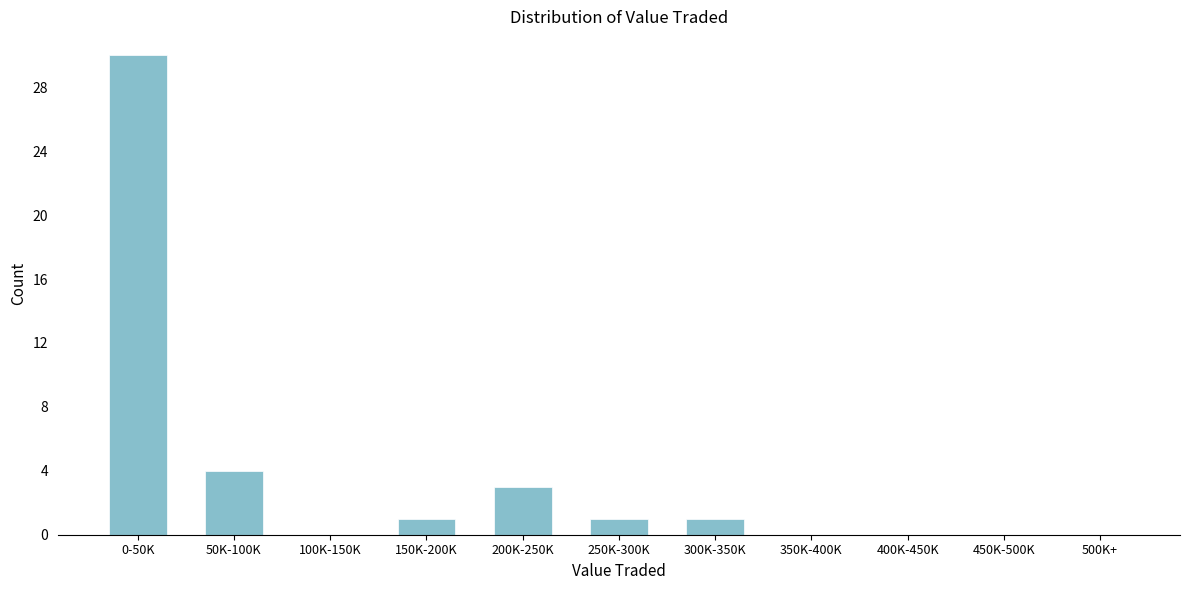

Reading left to right, transcribe all the data shown in this chart.

0-50K=30	50K-100K=4	100K-150K=0	150K-200K=1	200K-250K=3	250K-300K=1	300K-350K=1	350K-400K=0	400K-450K=0	450K-500K=0	500K+=0